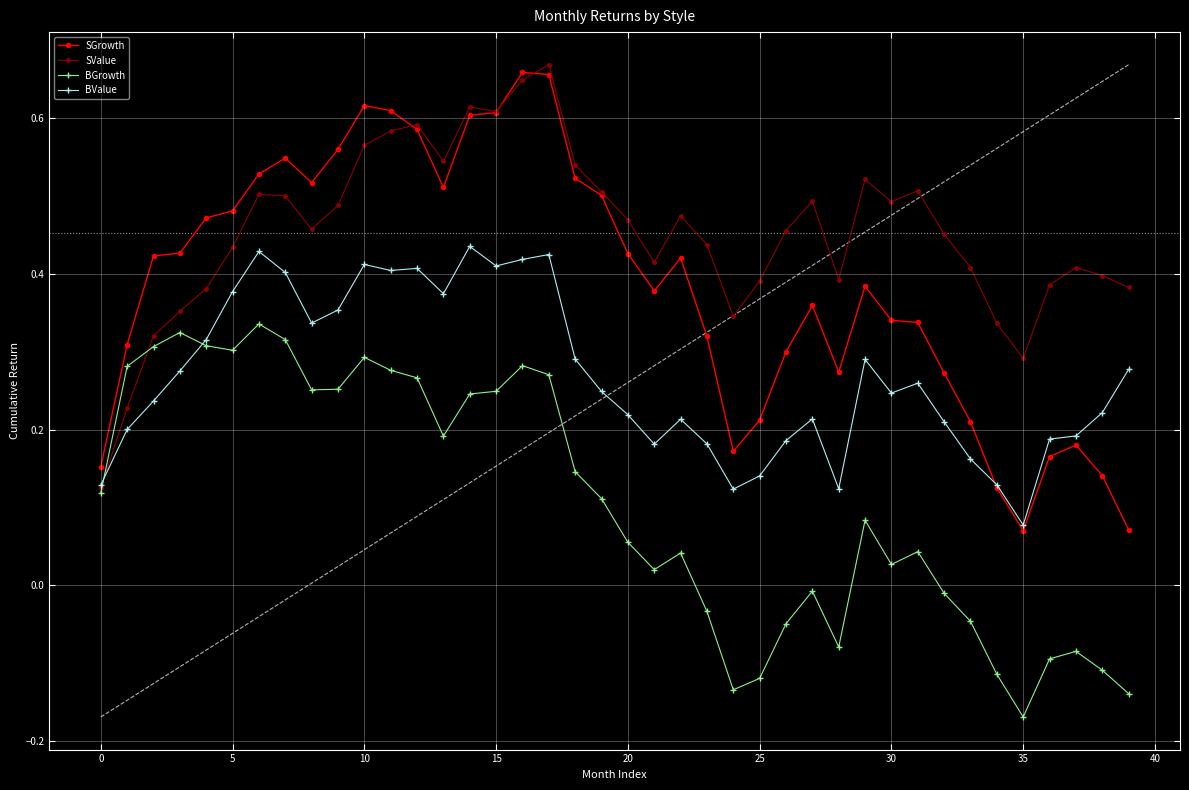

True or false: SValue has a value of 0.8 at 35.

False